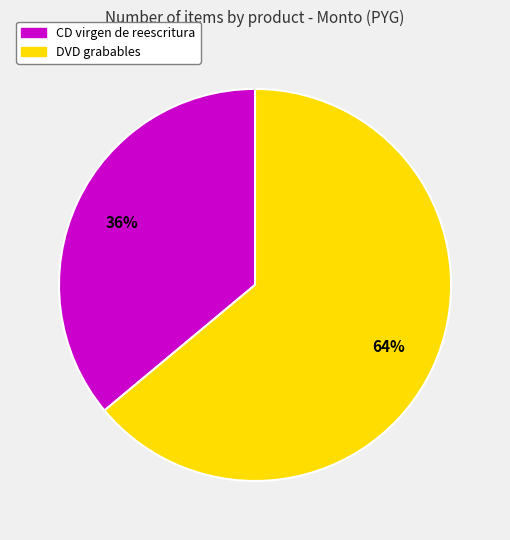

Which category has the smallest portion of the pie?

CD virgen de reescritura